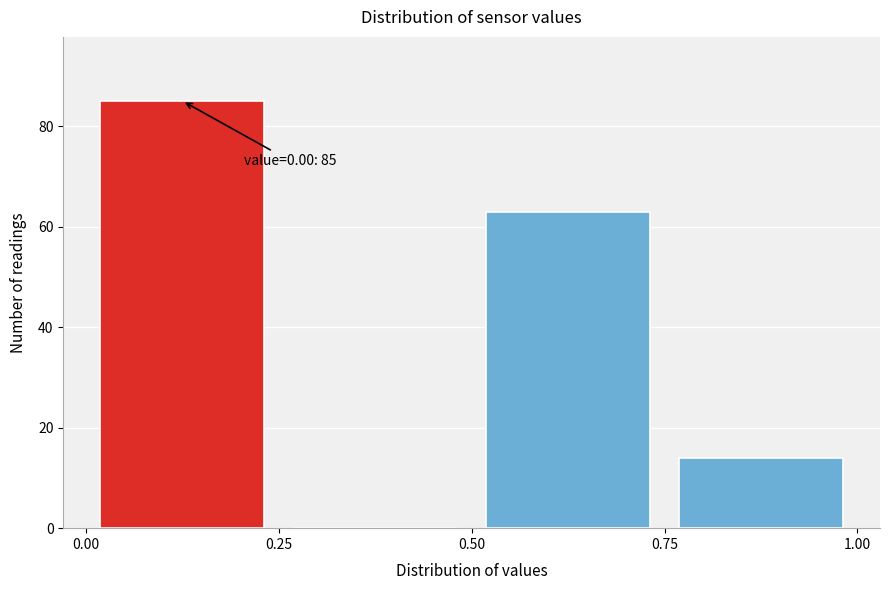

Over which range of the x-axis is the bar tallest?

0.00 to 0.25